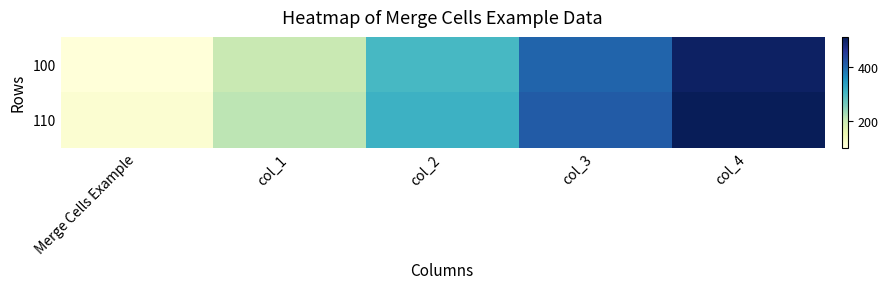

Which label corresponds to the largest value in the chart?

col_4